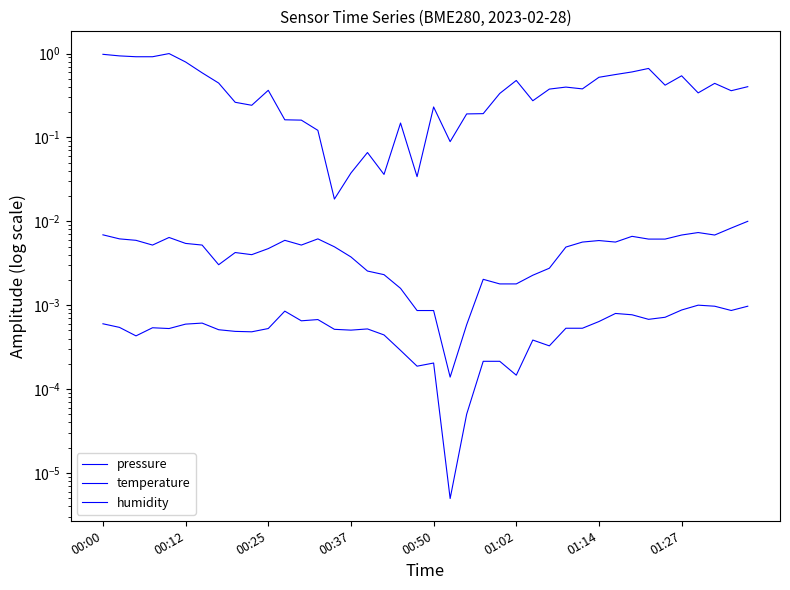

At how many categories does at least one series exceed 0?

40